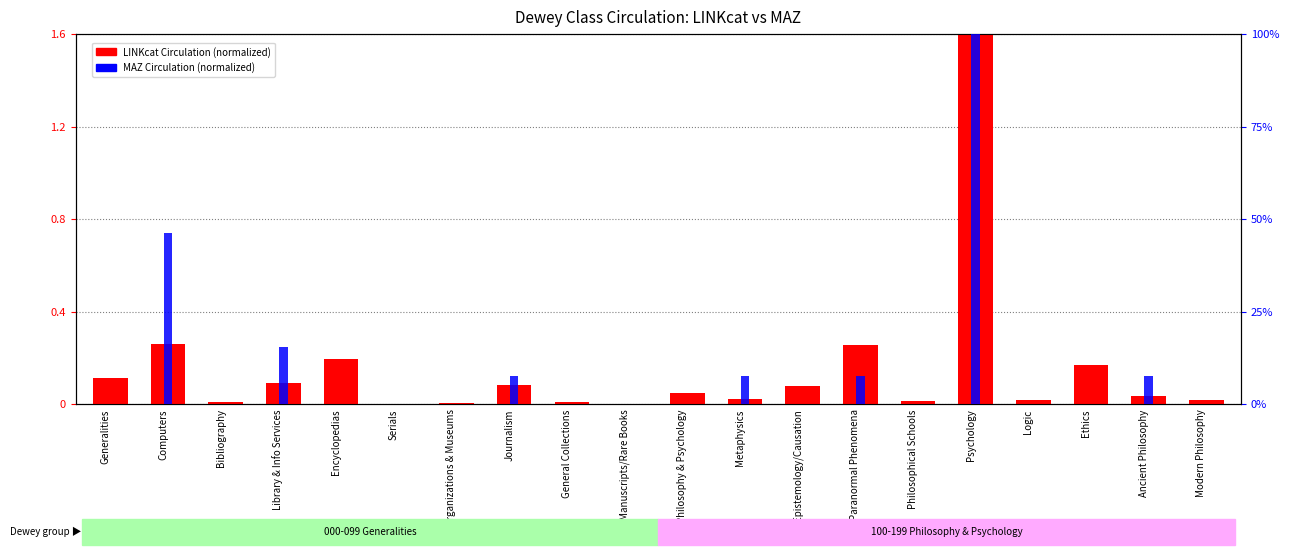

Rank the series by their average value, from lowest to highest.

LINKcat Circulation (normalized), MAZ Circulation (normalized)